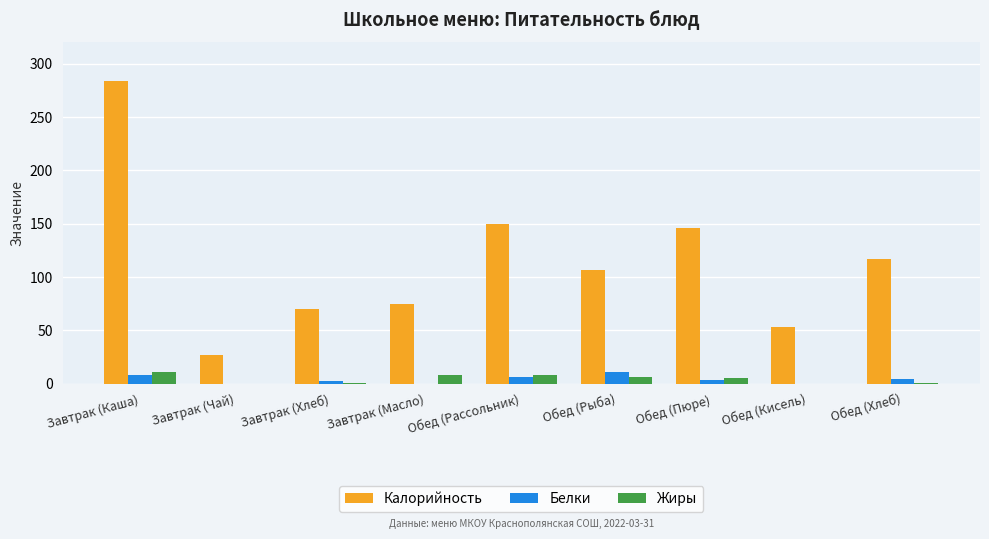

Which category has the highest value across all series?

Завтрак (Каша)